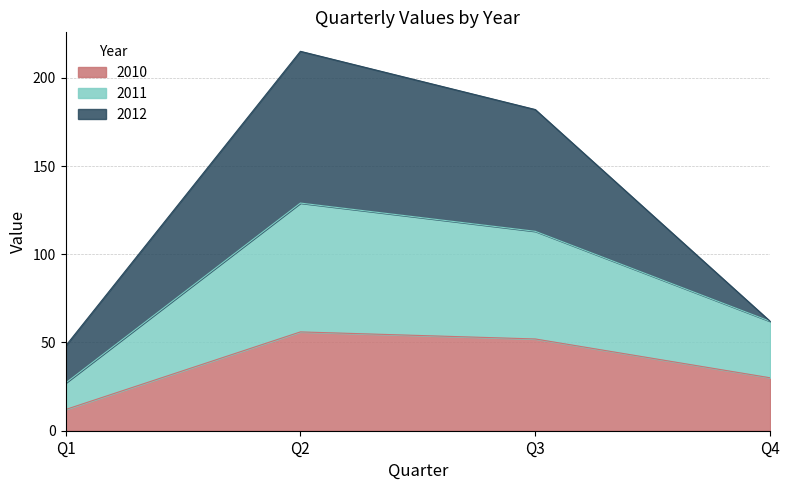

What is the maximum value for 2010?

56